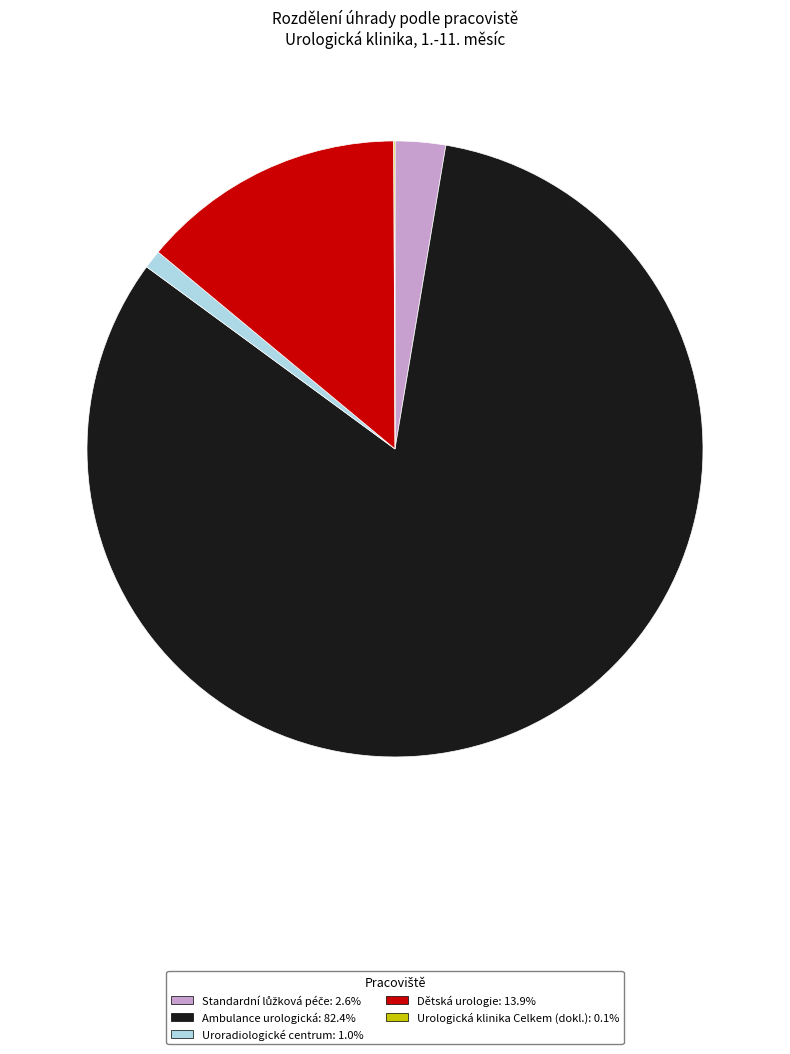

Do Dětská urologie and Ambulance urologická together represent more than half of the pie?

Yes